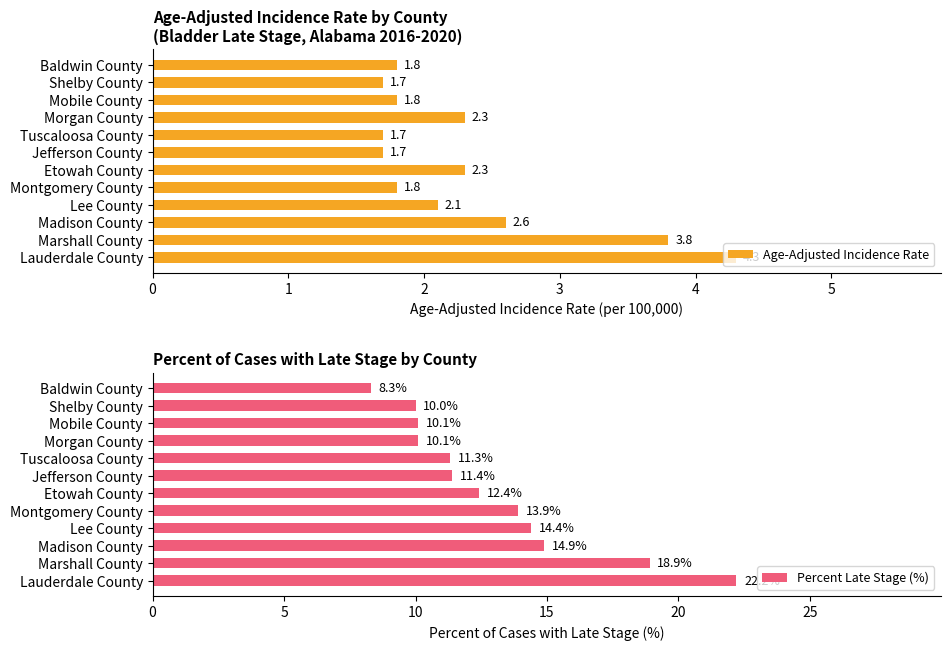

What is the value of the Age-Adjusted Incidence Rate bar at the 10th from the left?

2.6